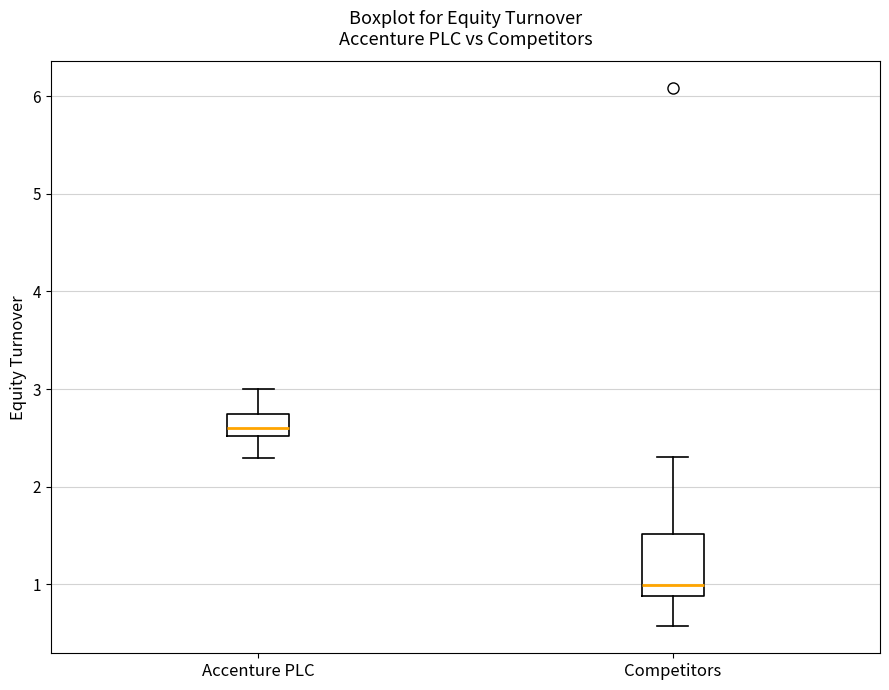

Reading left to right, transcribe this box plot: for each box, give where its median line is, the range the box spans, and where its two whiskers end, as read against the y-axis. The values are not printed on the chart, so give them approximately, as read against the axis.

Accenture PLC: median 2.6, box 2.5 to 2.7, whiskers 2.3 to 3.0
Competitors: median 1.0, box 0.9 to 1.5, whiskers 0.6 to 2.3